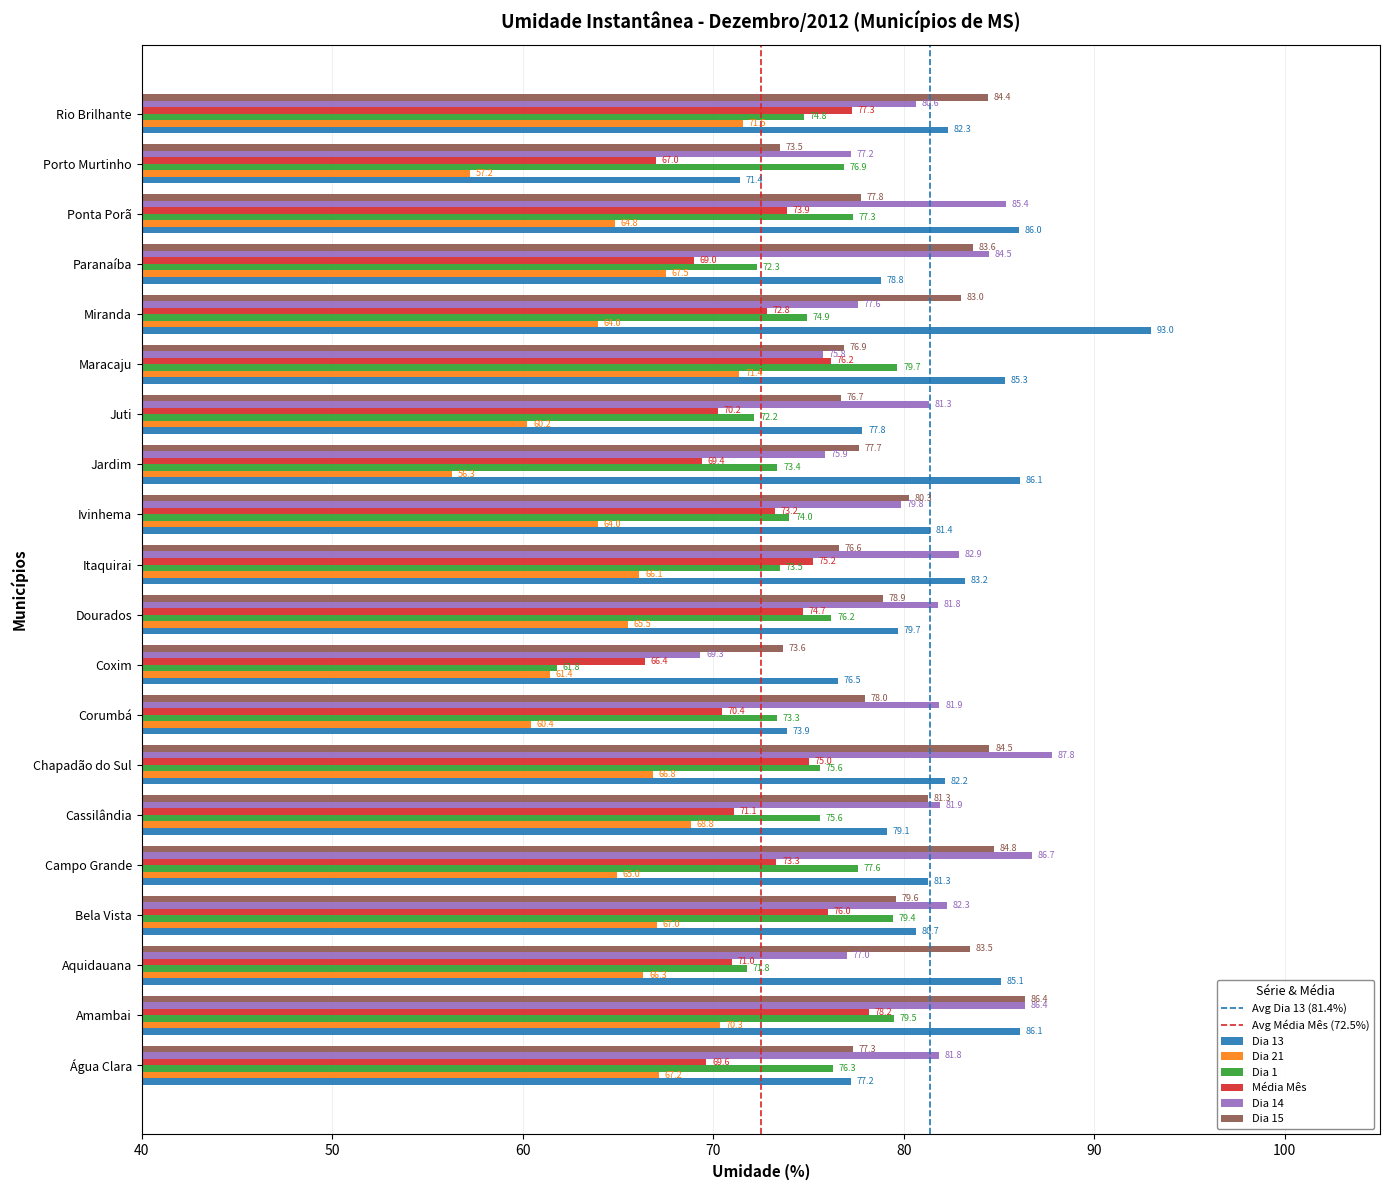

What is the average value of the Dia 13 series?

81.4